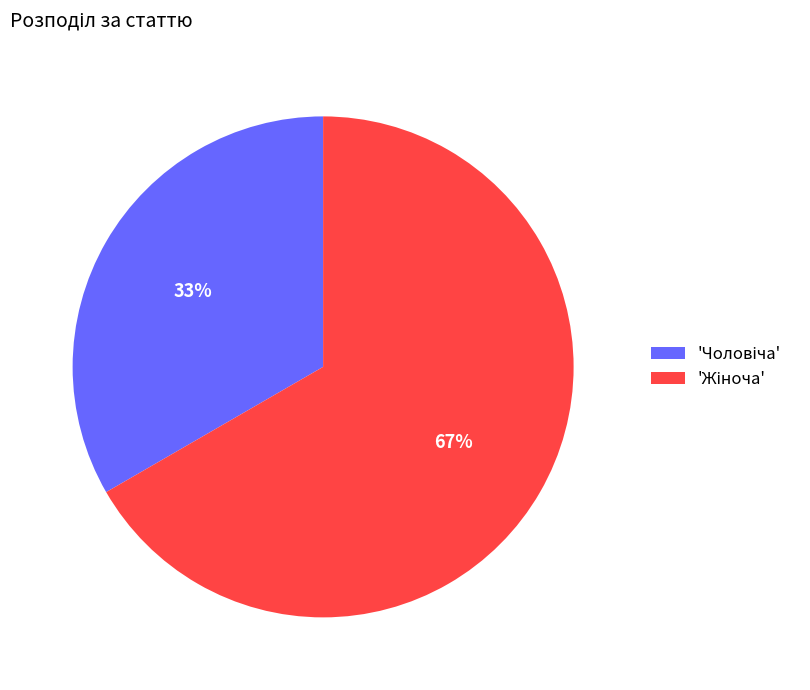

To the nearest percent, what is the average slice percentage?

50%